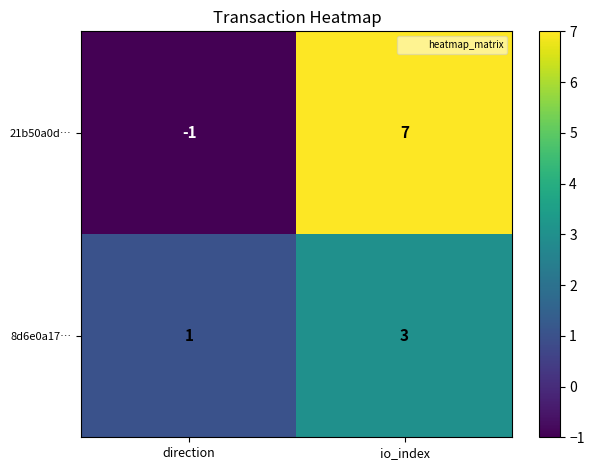

Which series has the largest range (max minus min)?

21b50a0d…